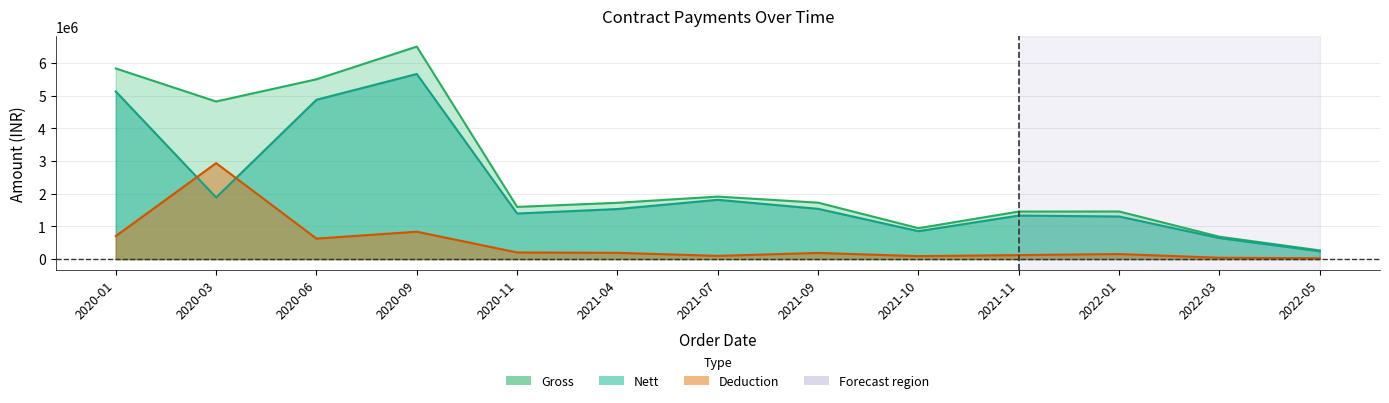

At which category does Gross reach its first local peak?

2020-09